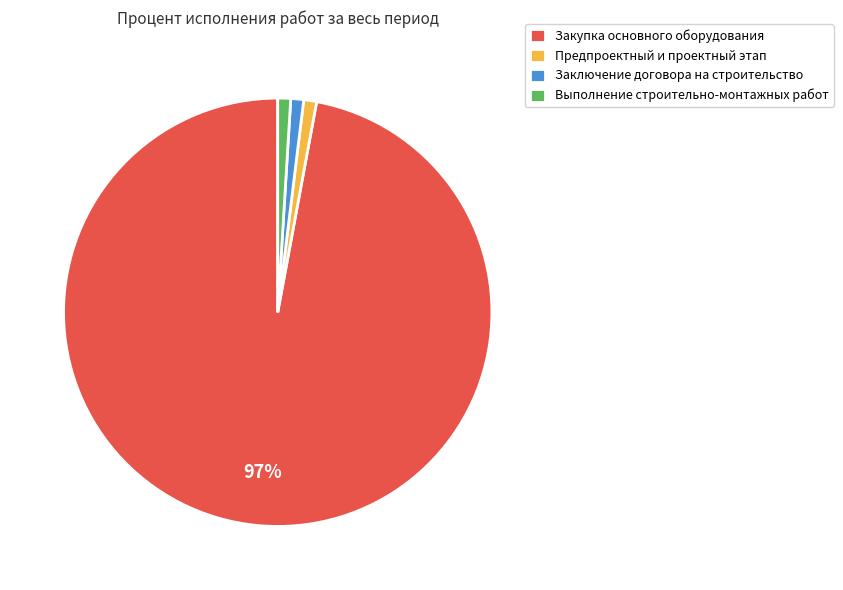

What percentage is the Предпроектный и проектный этап slice, to the nearest percent?

1%